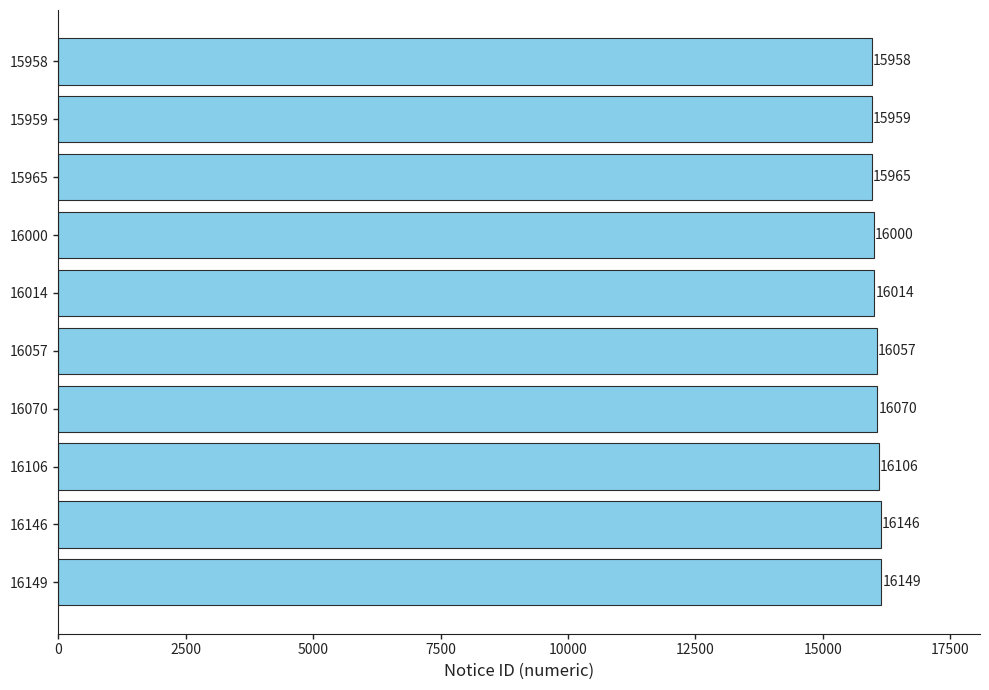

List the labels in order of value, largest first.

16149, 16146, 16106, 16070, 16057, 16014, 16000, 15965, 15959, 15958